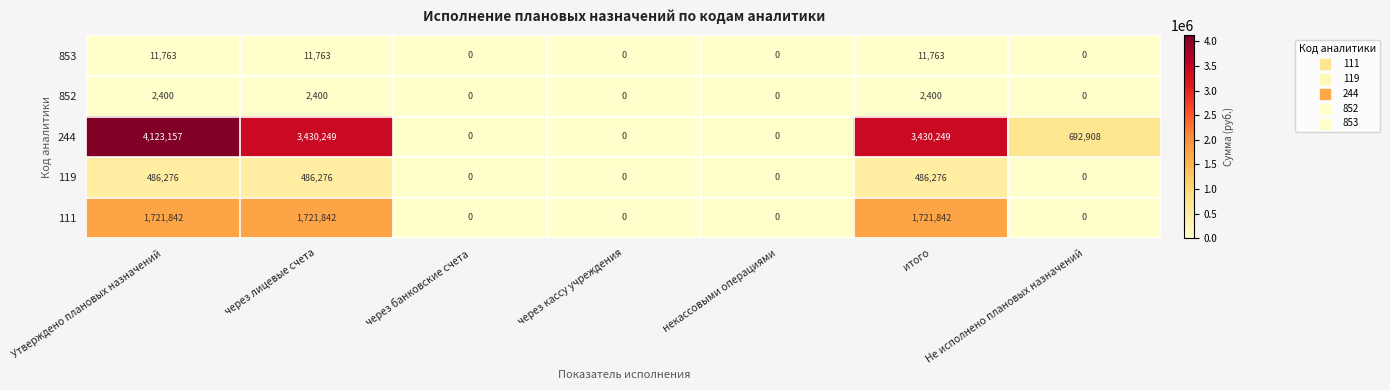

The 119 series shows 0 at Не исполнено плановых назначений. True or false?

True